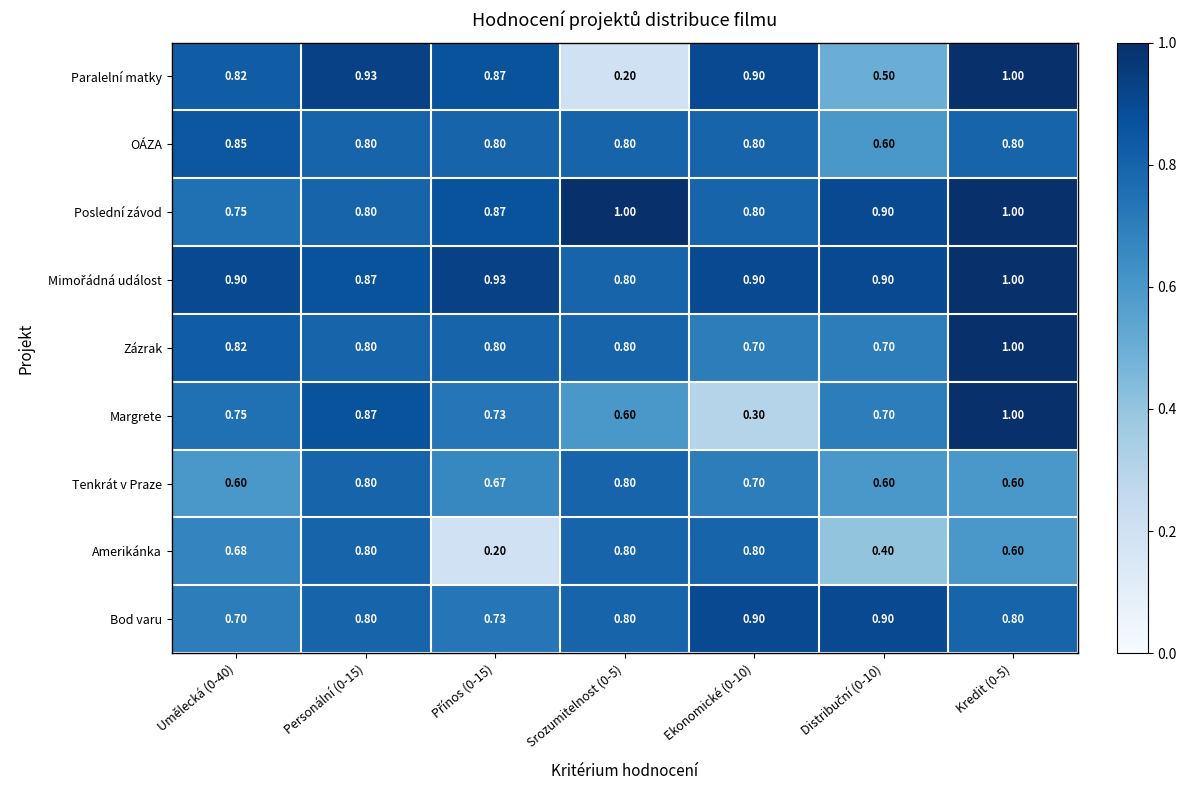

Which series changed the most between Ekonomické (0-10) and Kredit (0-5)?

Margrete